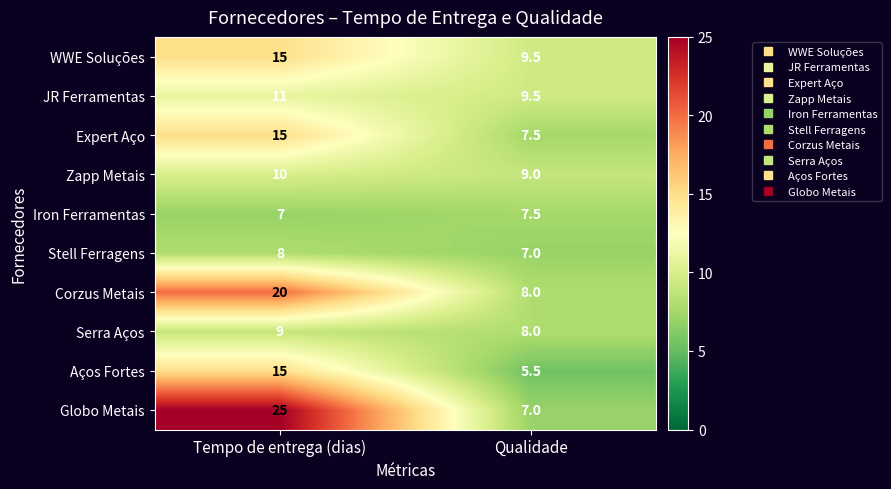

At which label is JR Ferramentas closest to 10?

Qualidade